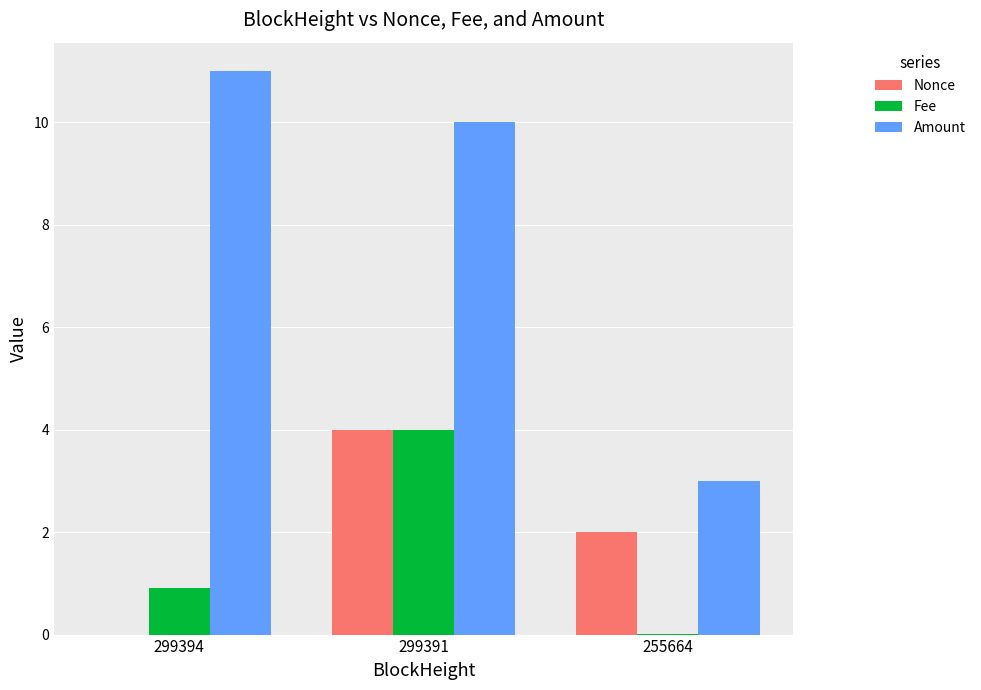

Is the value of Fee at 299394 greater than the value of Nonce at 299391?

No